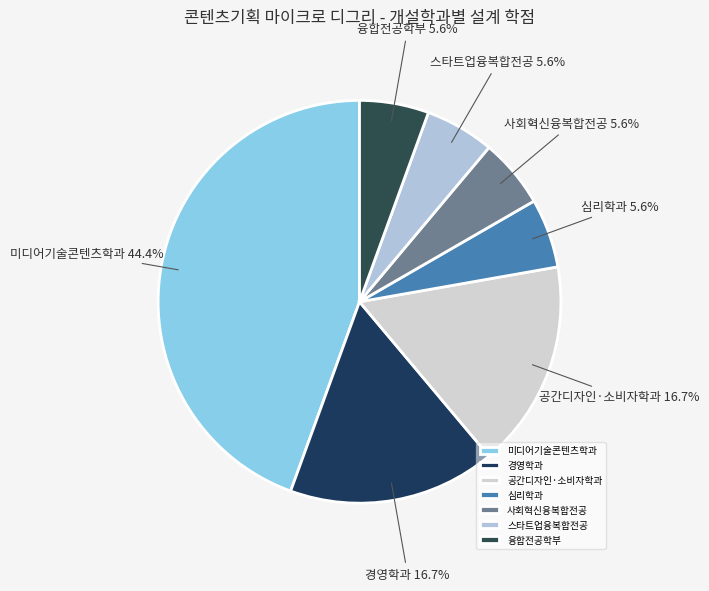

Which has a higher value, 경영학과 or 사회혁신융복합전공?

경영학과